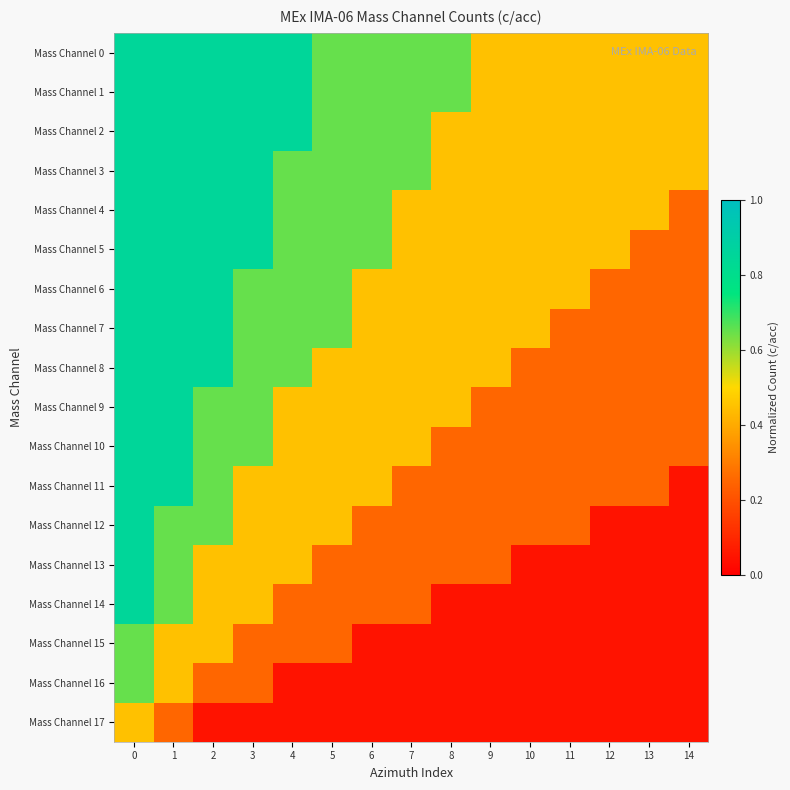

Reading right to left, what are all the values shown in this chart?

Mass Channel 0: 14=0.5	13=0.5	12=0.5	11=0.5	10=0.5	9=0.5	8=0.7	7=0.7	6=0.7	5=0.7	4=0.8	3=0.8	2=0.8	1=0.8	0=0.8
Mass Channel 1: 14=0.5	13=0.5	12=0.5	11=0.5	10=0.5	9=0.5	8=0.7	7=0.7	6=0.7	5=0.7	4=0.8	3=0.8	2=0.8	1=0.8	0=0.8
Mass Channel 2: 14=0.5	13=0.5	12=0.5	11=0.5	10=0.5	9=0.5	8=0.5	7=0.7	6=0.7	5=0.7	4=0.8	3=0.8	2=0.8	1=0.8	0=0.8
Mass Channel 3: 14=0.5	13=0.5	12=0.5	11=0.5	10=0.5	9=0.5	8=0.5	7=0.7	6=0.7	5=0.7	4=0.7	3=0.8	2=0.8	1=0.8	0=0.8
Mass Channel 4: 14=0.2	13=0.5	12=0.5	11=0.5	10=0.5	9=0.5	8=0.5	7=0.5	6=0.7	5=0.7	4=0.7	3=0.8	2=0.8	1=0.8	0=0.8
Mass Channel 5: 14=0.2	13=0.2	12=0.5	11=0.5	10=0.5	9=0.5	8=0.5	7=0.5	6=0.7	5=0.7	4=0.7	3=0.8	2=0.8	1=0.8	0=0.8
Mass Channel 6: 14=0.2	13=0.2	12=0.2	11=0.5	10=0.5	9=0.5	8=0.5	7=0.5	6=0.5	5=0.7	4=0.7	3=0.7	2=0.8	1=0.8	0=0.8
Mass Channel 7: 14=0.2	13=0.2	12=0.2	11=0.2	10=0.5	9=0.5	8=0.5	7=0.5	6=0.5	5=0.7	4=0.7	3=0.7	2=0.8	1=0.8	0=0.8
Mass Channel 8: 14=0.2	13=0.2	12=0.2	11=0.2	10=0.2	9=0.5	8=0.5	7=0.5	6=0.5	5=0.5	4=0.7	3=0.7	2=0.8	1=0.8	0=0.8
Mass Channel 9: 14=0.2	13=0.2	12=0.2	11=0.2	10=0.2	9=0.2	8=0.5	7=0.5	6=0.5	5=0.5	4=0.5	3=0.7	2=0.7	1=0.8	0=0.8
Mass Channel 10: 14=0.2	13=0.2	12=0.2	11=0.2	10=0.2	9=0.2	8=0.2	7=0.5	6=0.5	5=0.5	4=0.5	3=0.7	2=0.7	1=0.8	0=0.8
Mass Channel 11: 14=0.1	13=0.2	12=0.2	11=0.2	10=0.2	9=0.2	8=0.2	7=0.2	6=0.5	5=0.5	4=0.5	3=0.5	2=0.7	1=0.8	0=0.8
Mass Channel 12: 14=0.1	13=0.1	12=0.1	11=0.2	10=0.2	9=0.2	8=0.2	7=0.2	6=0.2	5=0.5	4=0.5	3=0.5	2=0.7	1=0.7	0=0.8
Mass Channel 13: 14=0.1	13=0.1	12=0.1	11=0.1	10=0.1	9=0.2	8=0.2	7=0.2	6=0.2	5=0.2	4=0.5	3=0.5	2=0.5	1=0.7	0=0.8
Mass Channel 14: 14=0.1	13=0.1	12=0.1	11=0.1	10=0.1	9=0.1	8=0.1	7=0.2	6=0.2	5=0.2	4=0.2	3=0.5	2=0.5	1=0.7	0=0.8
Mass Channel 15: 14=0.1	13=0.1	12=0.1	11=0.1	10=0.1	9=0.1	8=0.1	7=0.1	6=0.1	5=0.2	4=0.2	3=0.2	2=0.5	1=0.5	0=0.7
Mass Channel 16: 14=0.1	13=0.1	12=0.1	11=0.1	10=0.1	9=0.1	8=0.1	7=0.1	6=0.1	5=0.1	4=0.1	3=0.2	2=0.2	1=0.5	0=0.7
Mass Channel 17: 14=0.1	13=0.1	12=0.1	11=0.1	10=0.1	9=0.1	8=0.1	7=0.1	6=0.1	5=0.1	4=0.1	3=0.1	2=0.1	1=0.2	0=0.5